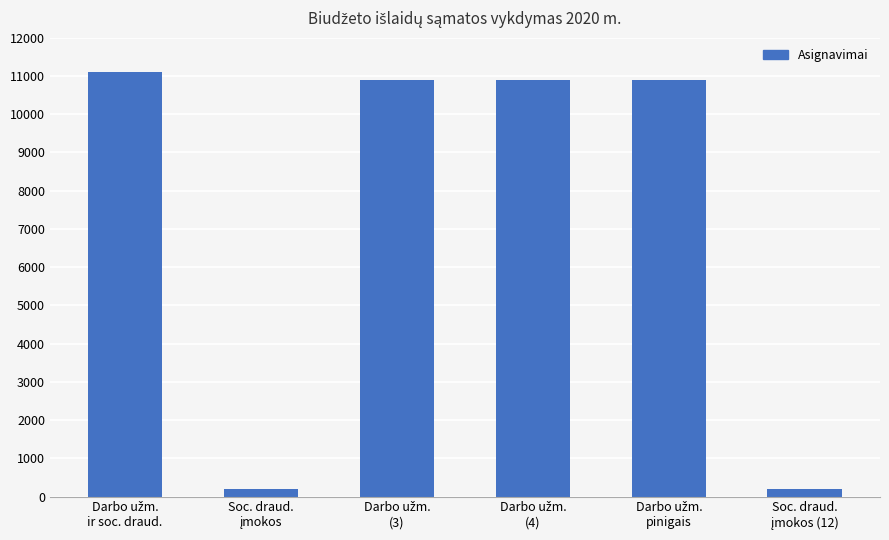

What is the value of the 5th bar from the left?

10900